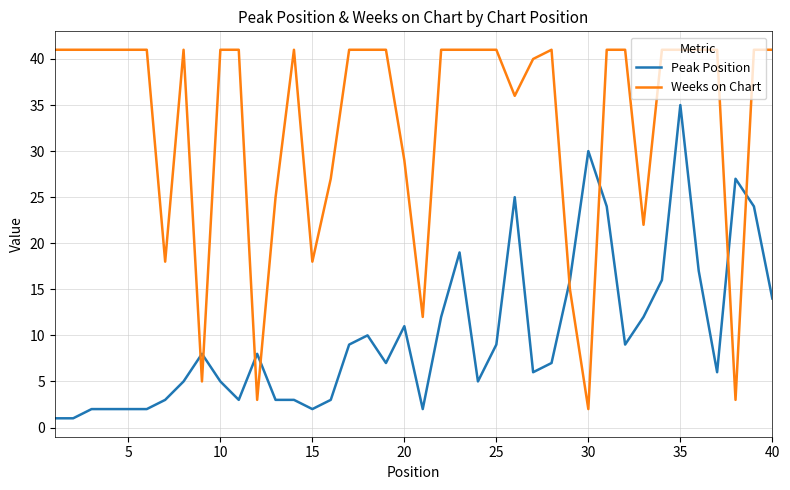

What is the greatest value displayed?

41